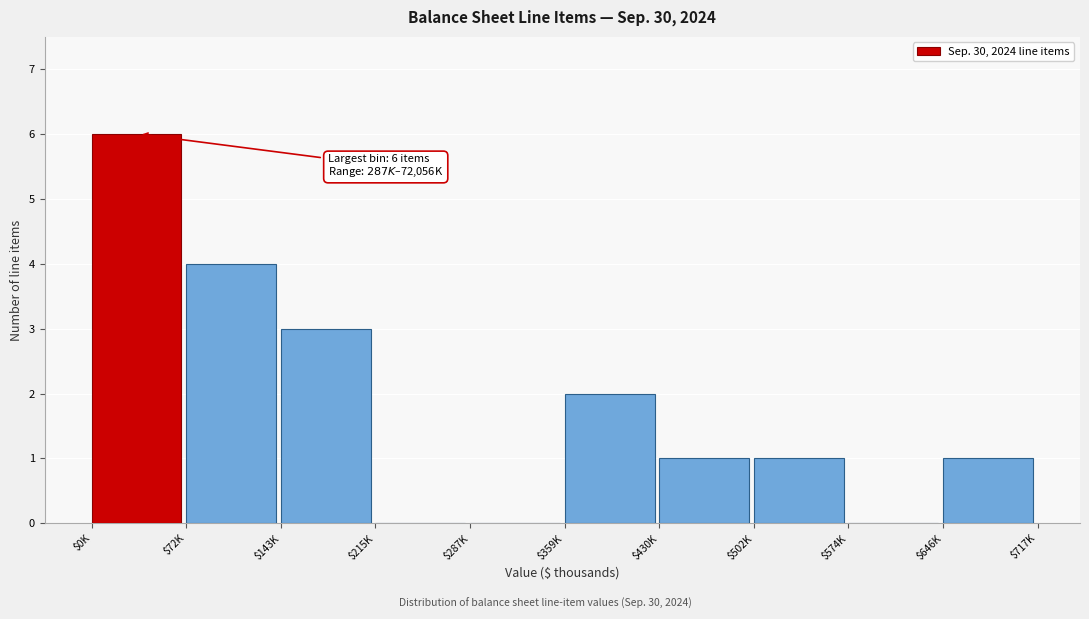

What is the sum of all values?

18